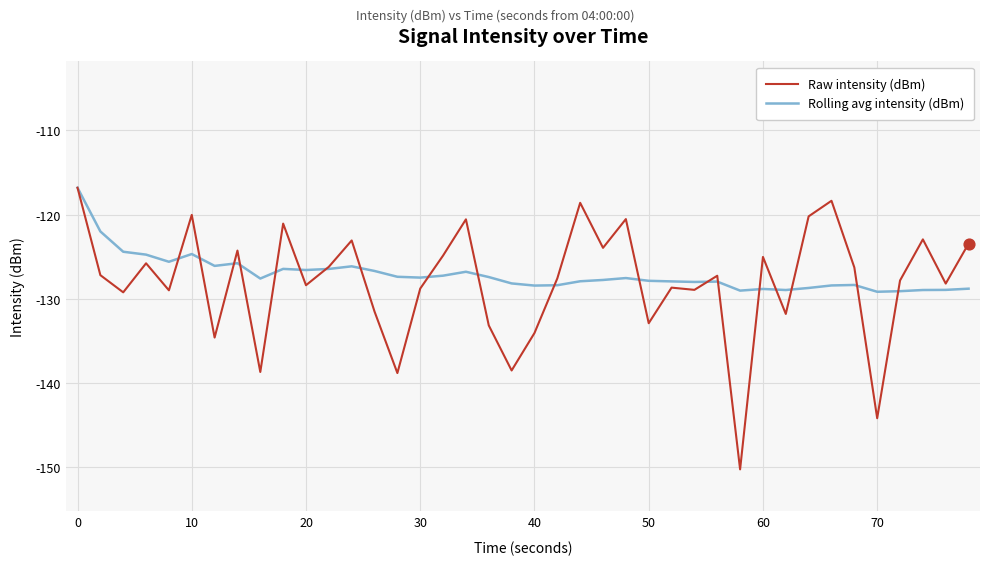

Which series has the largest total across all categories?

Rolling avg intensity (dBm)